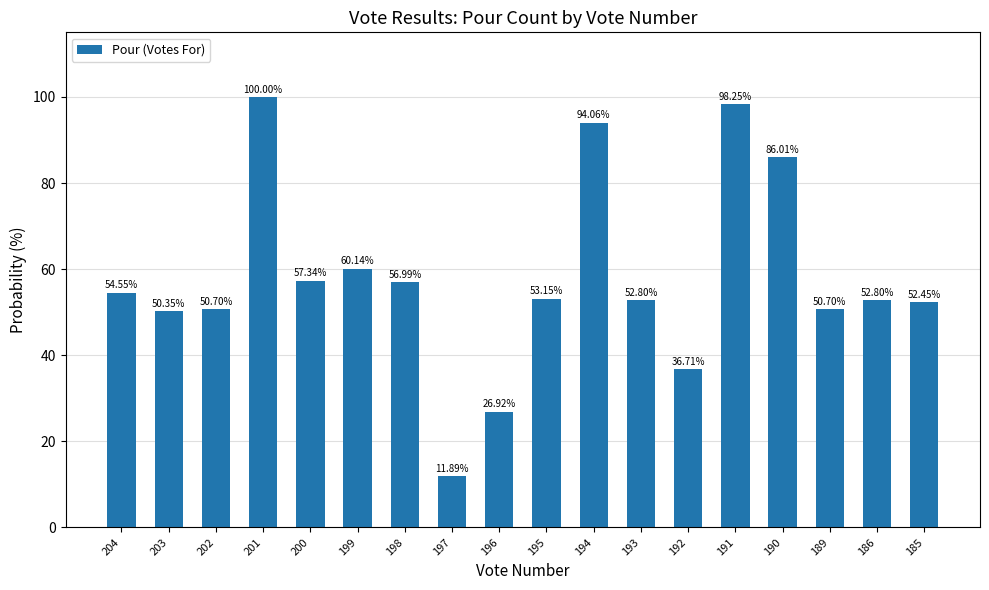

The value at 197 is 4.2. True or false?

False